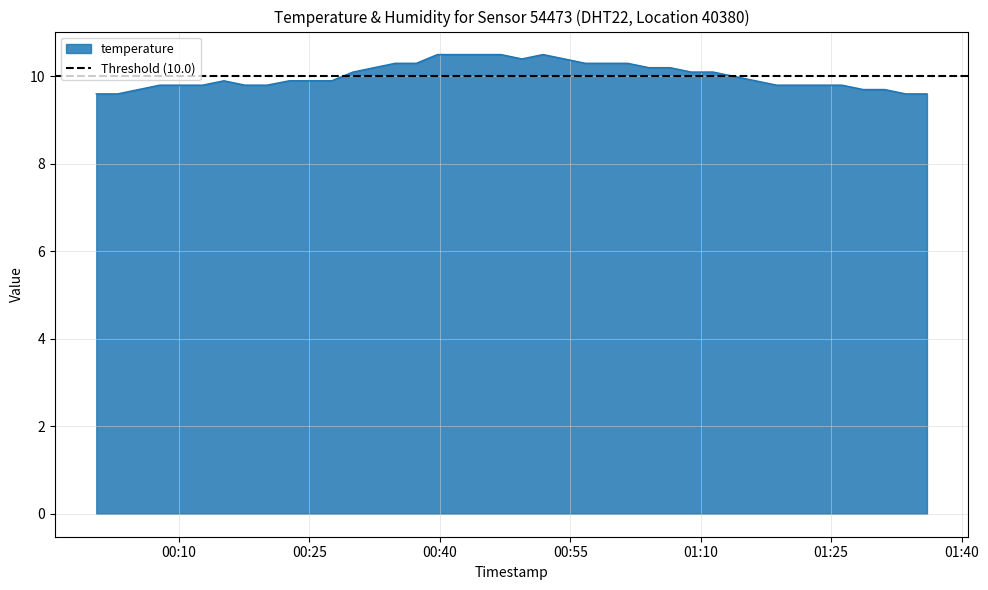

What is the average value?

10.0